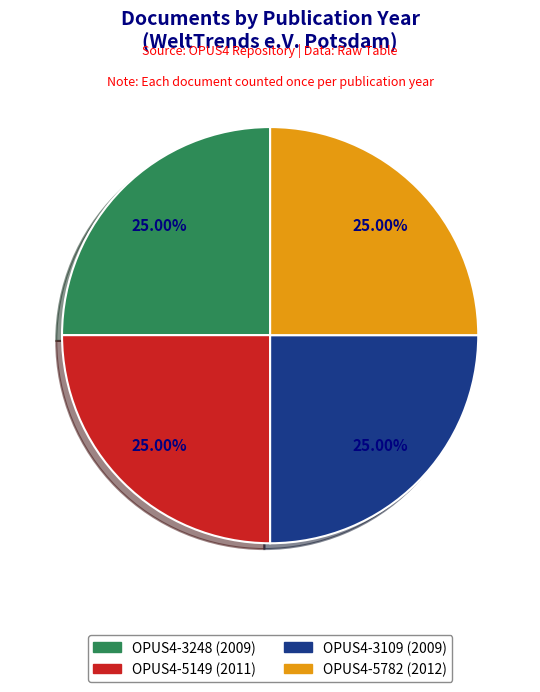

What is the ratio of the value at OPUS4-3109 (2009) to the value at OPUS4-3248 (2009)?

1.0